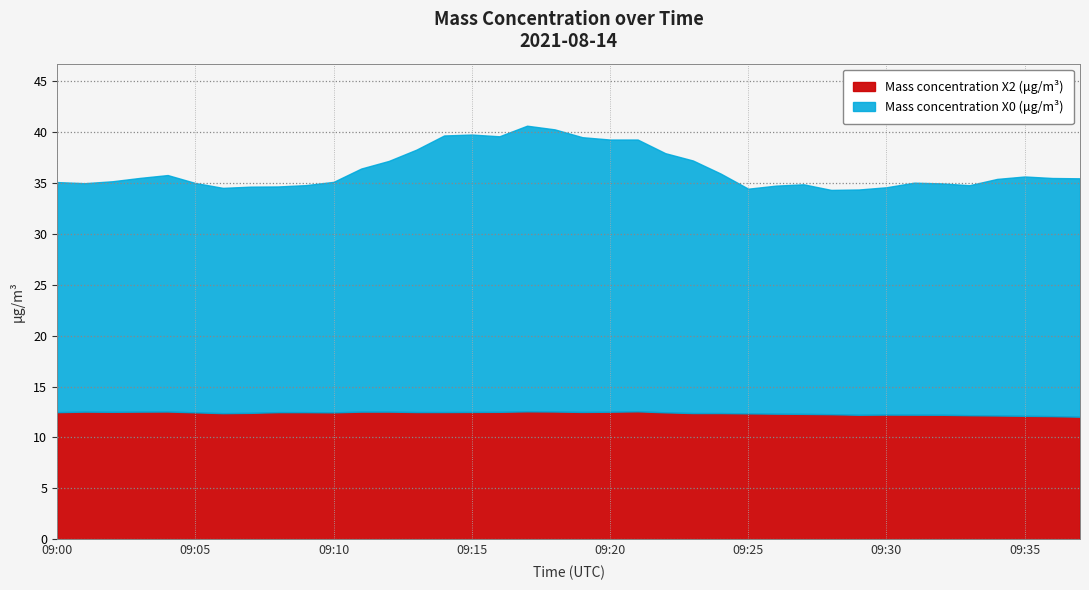

At which category is the sum across all series the highest?

09:17